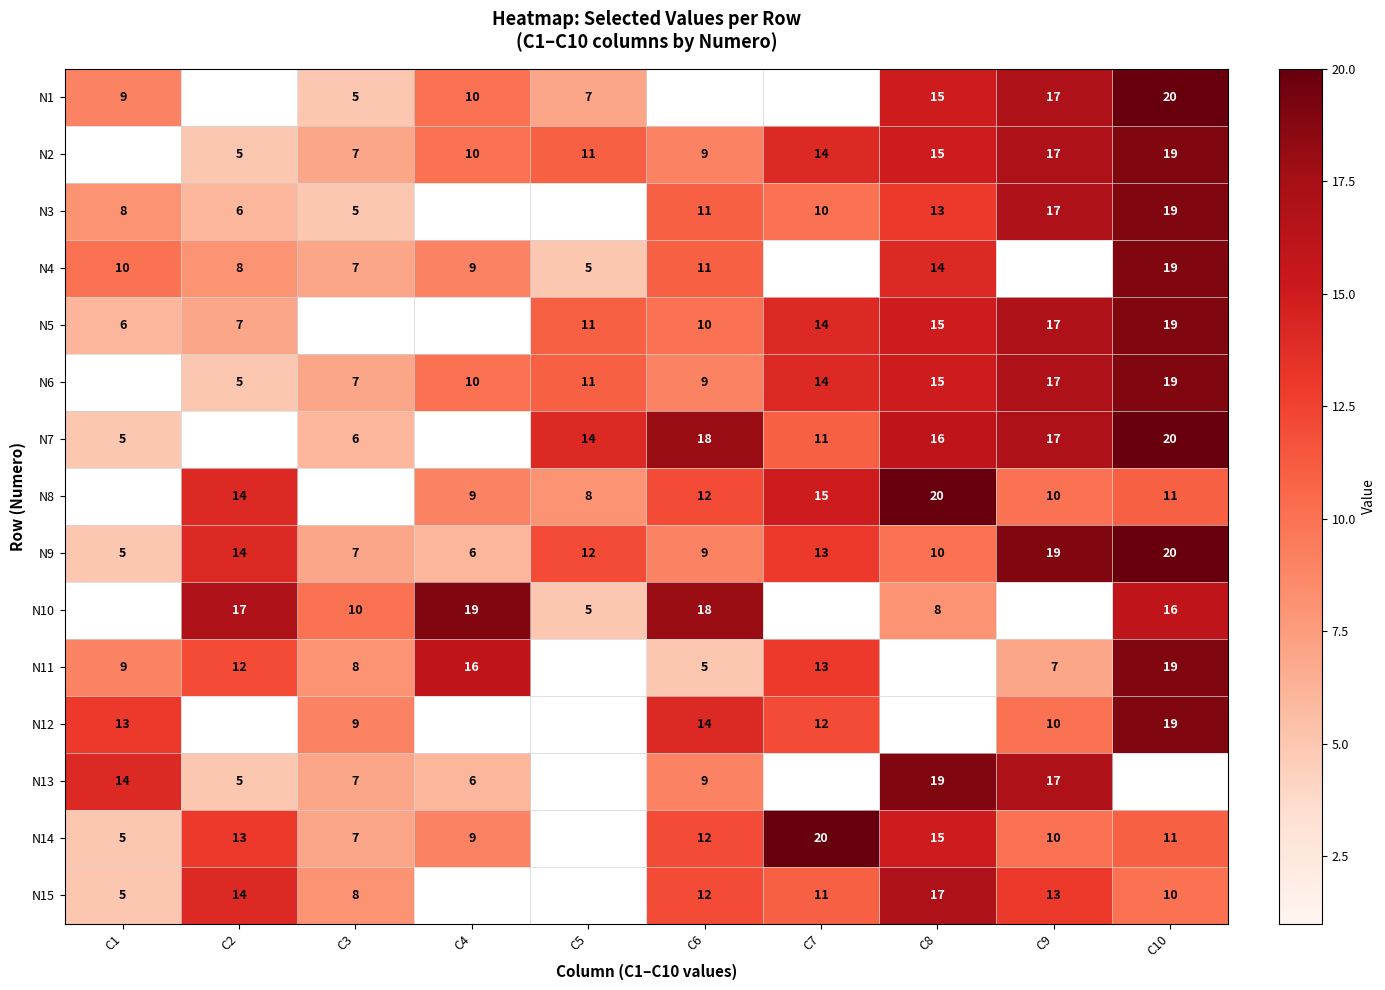

The value of N4 at C8 is 4. True or false?

False